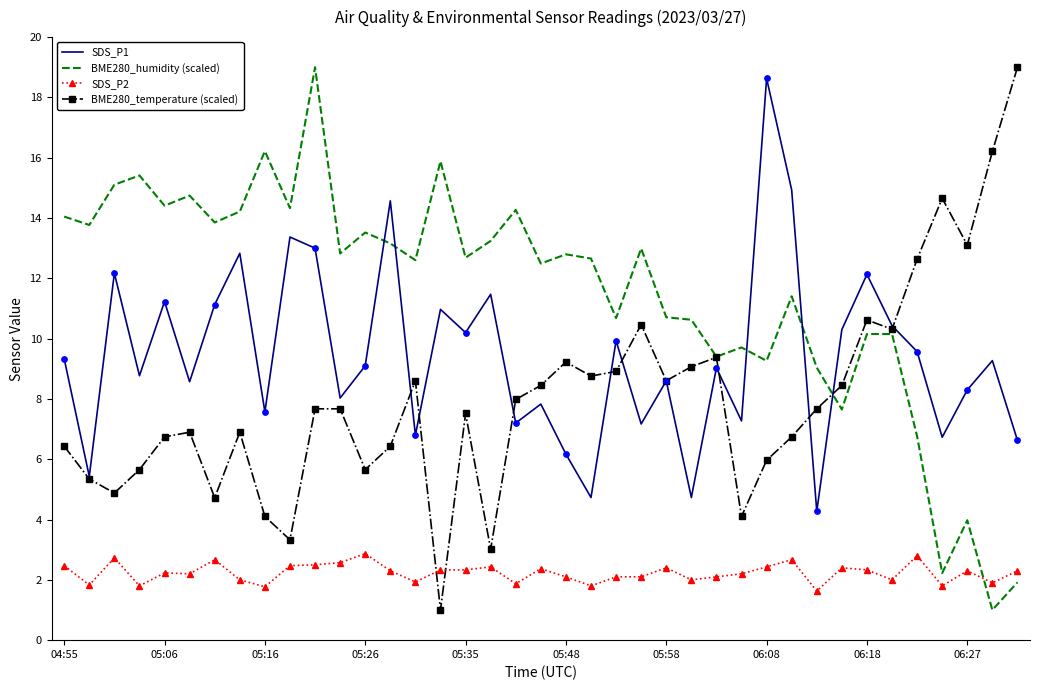

Which series has the largest total across all categories?

BME280_humidity (scaled)